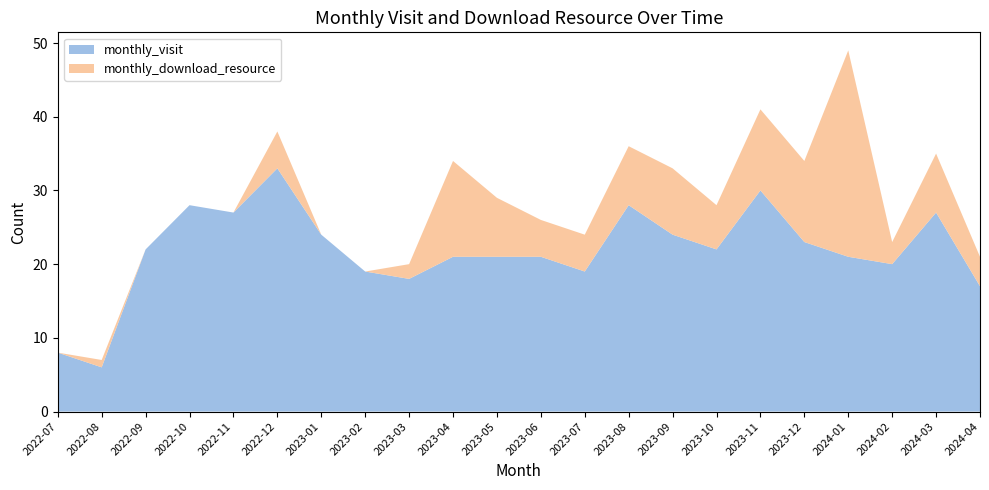

Reading left to right, transcribe all the data shown in this chart.

monthly_visit: 8	6	22	28	27	33	24	19	18	21	21	21	19	28	24	22	30	23	21	20	27	17
monthly_download_resource: 0	1	0	0	0	5	0	0	2	13	8	5	5	8	9	6	11	11	28	3	8	4